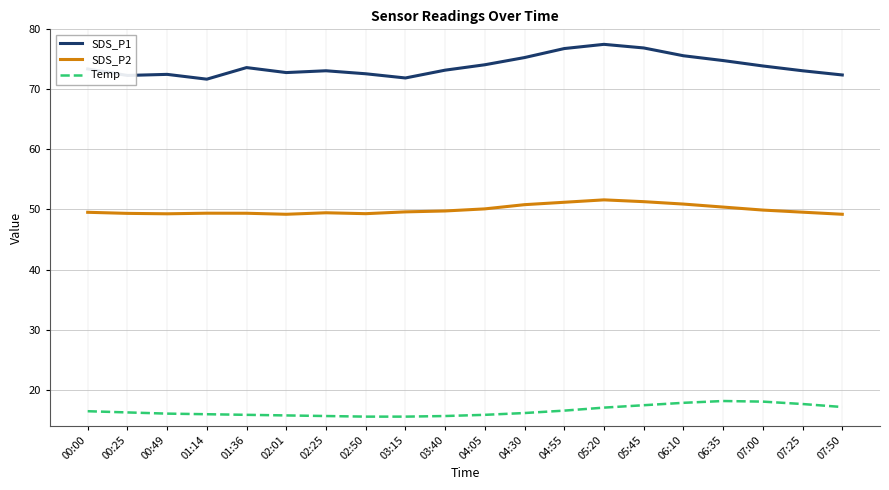

What is the maximum value shown in the chart?

77.5